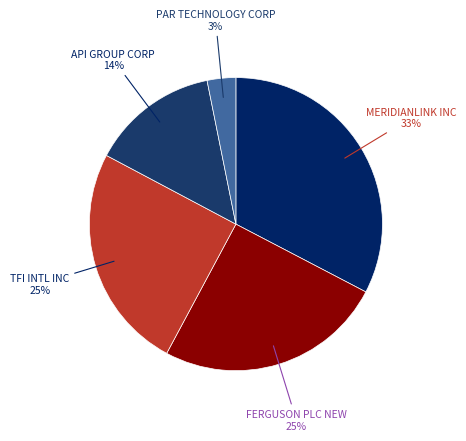

Count the number of slices in the pie.

5